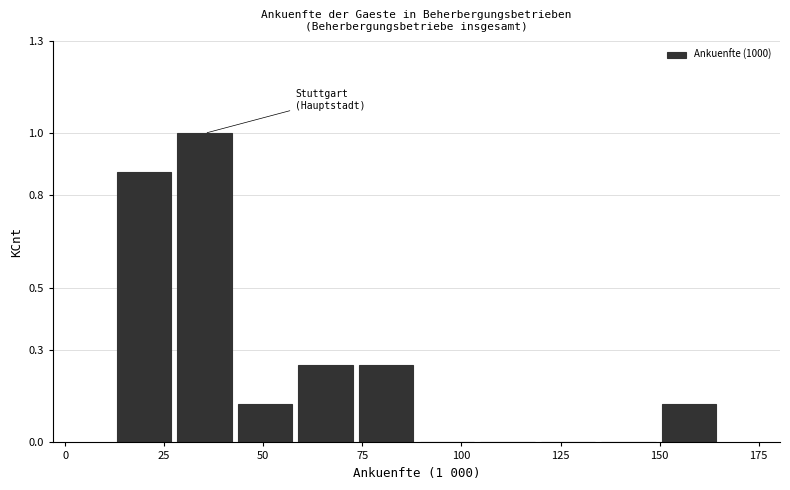

Around what value on the x-axis is the tallest bar? Give the approximate position of its centre, as read against the axis.

35